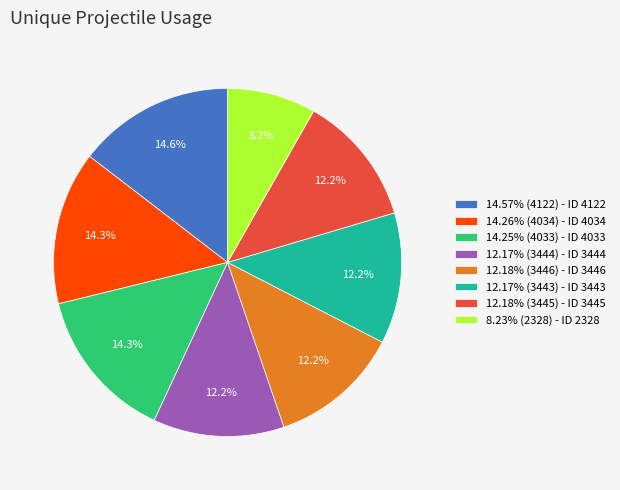

How many slices are in this pie chart?

8